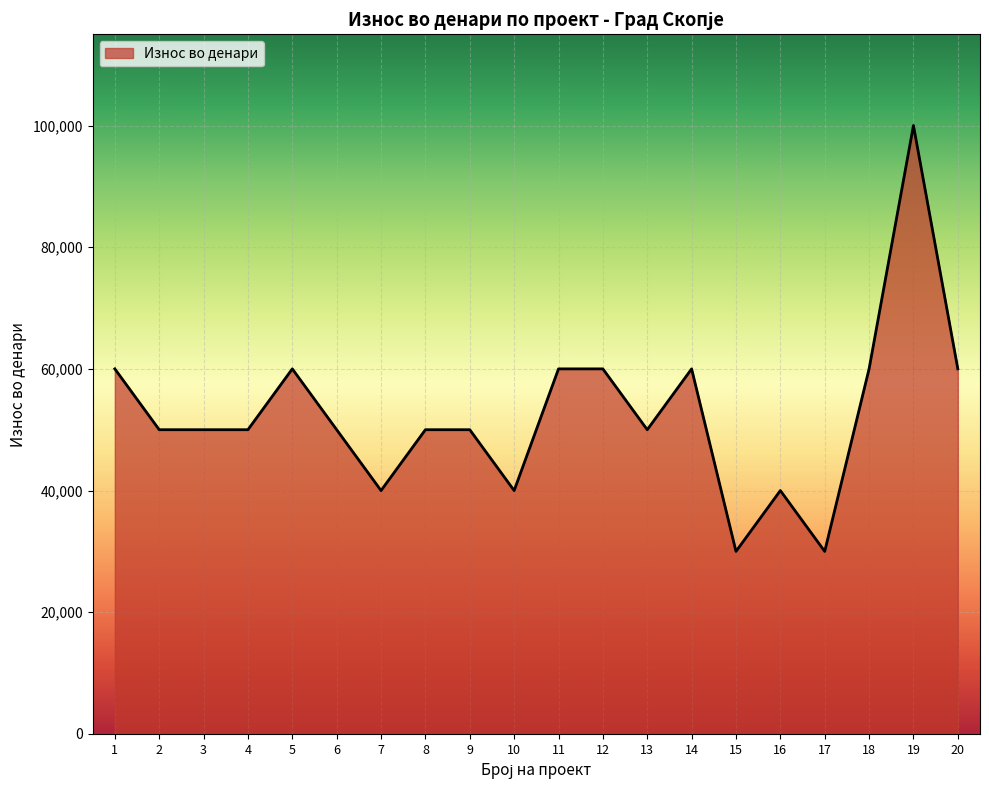

Is it true that the value at 8 is 72879?

False